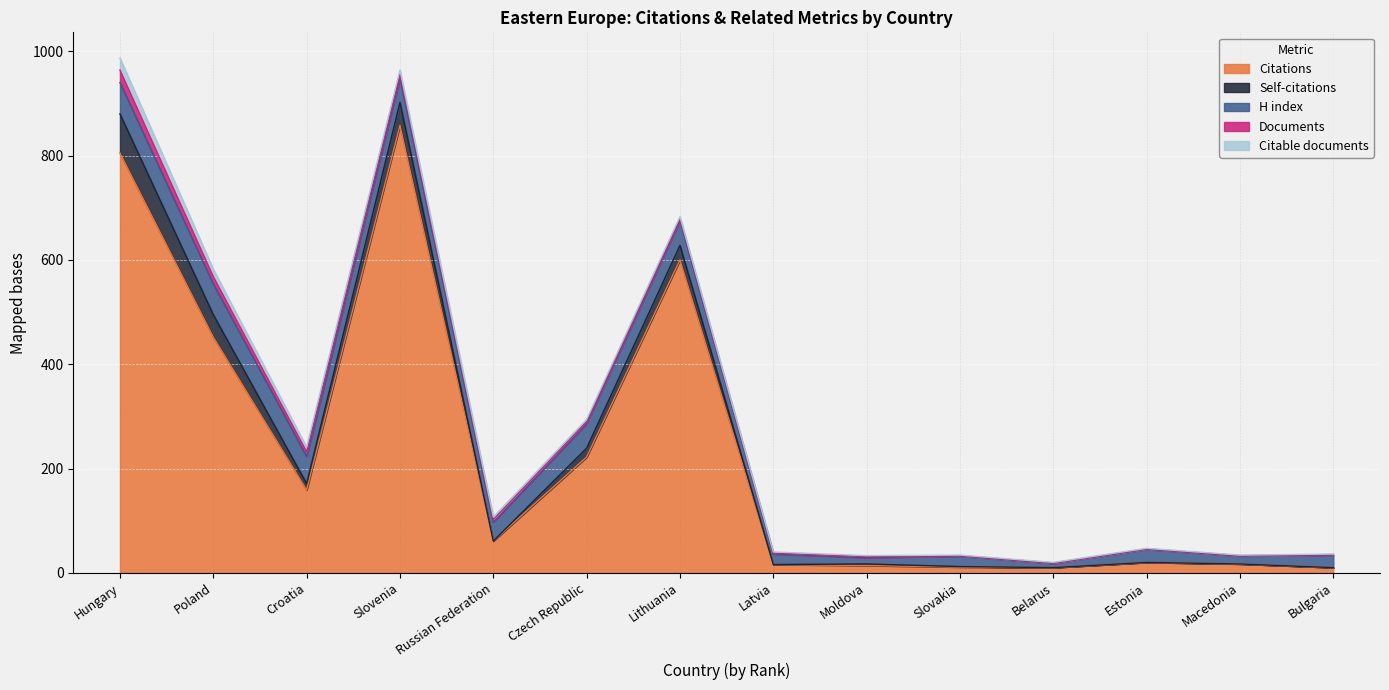

What position from the right is Slovakia?

5